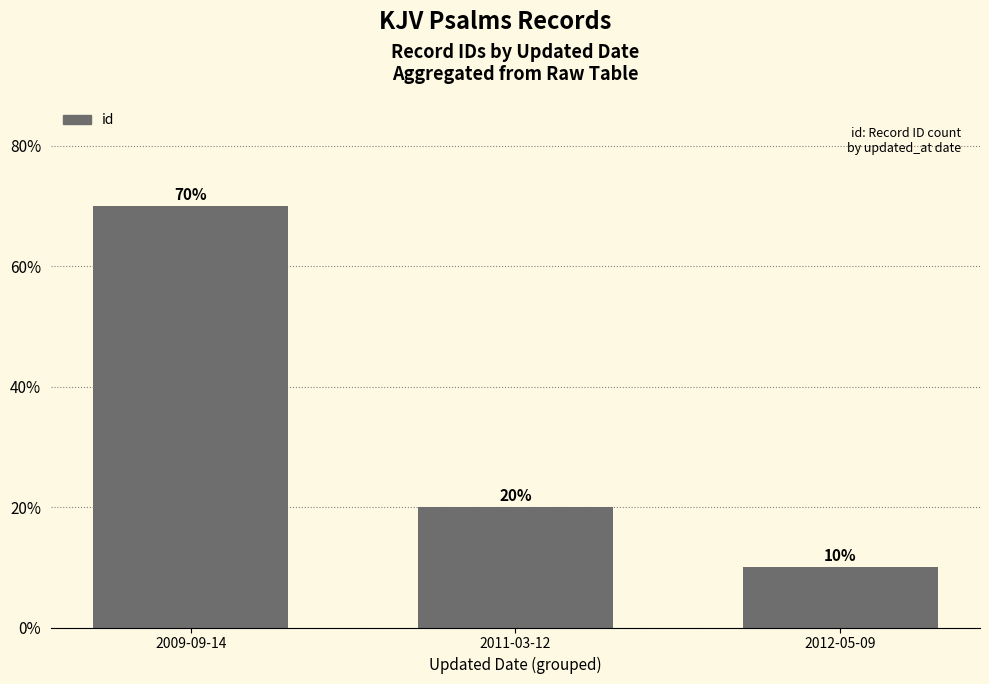

How many bars are there in total?

3